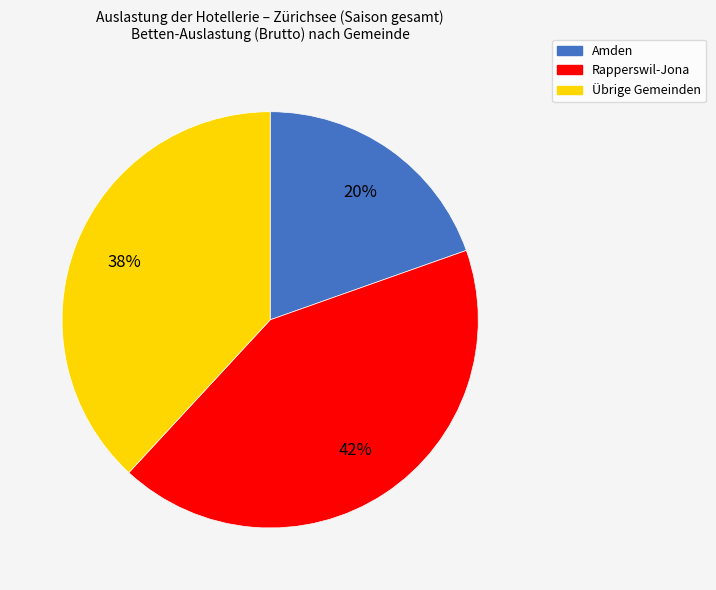

Which category has the smallest portion of the pie?

Amden